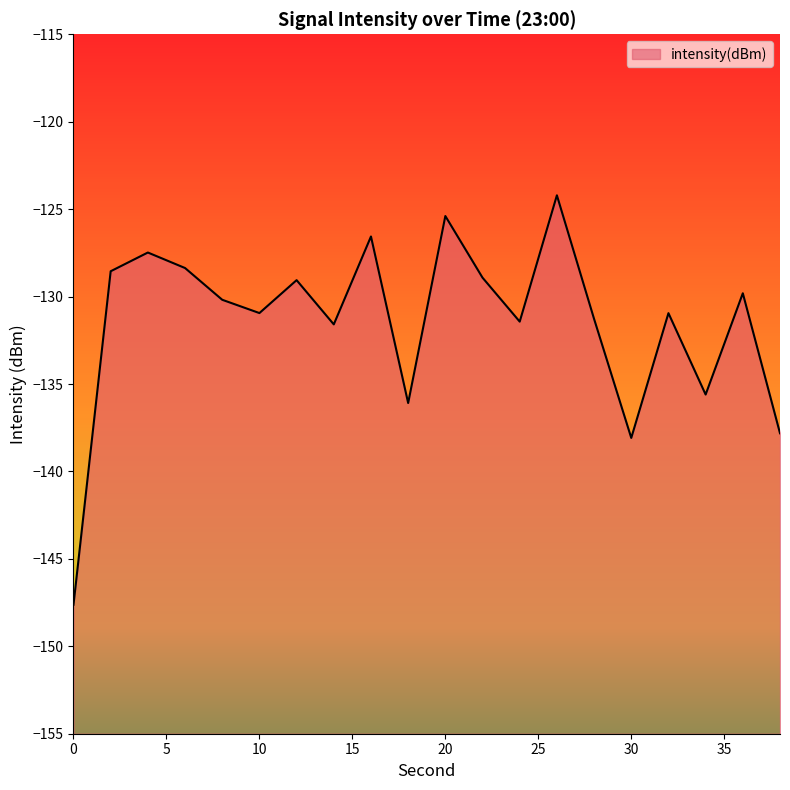

How many points are higher than both their immediate neighbors (excluding endpoints)?

7